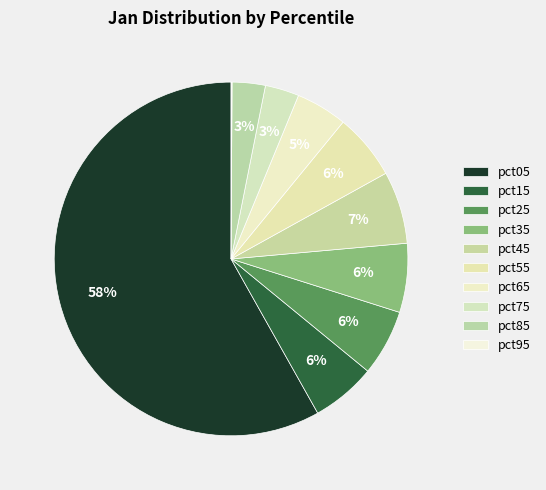

Which category accounts for the majority?

pct05